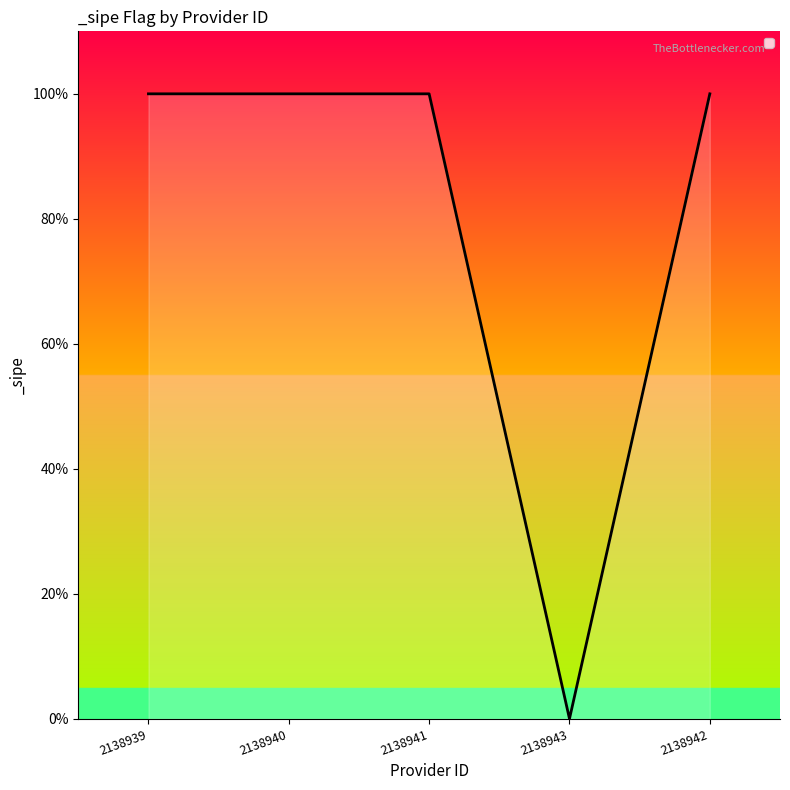

Reading left to right, what are all the values shown in this chart?

1	1	1	0	1